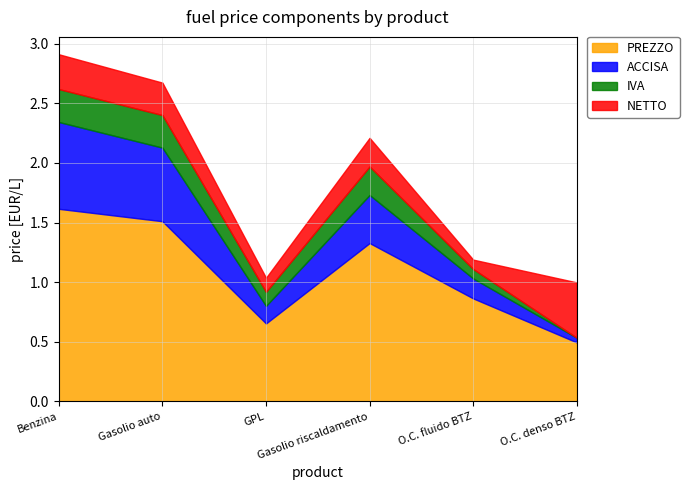

Which category has the lowest value in the IVA series?

O.C. denso BTZ